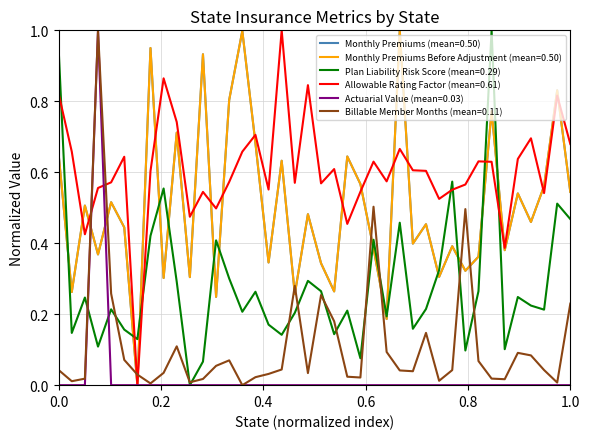

True or false: Monthly Premiums Before Adjustment (mean=0.50) and Billable Member Months (mean=0.11) cross at least once.

True